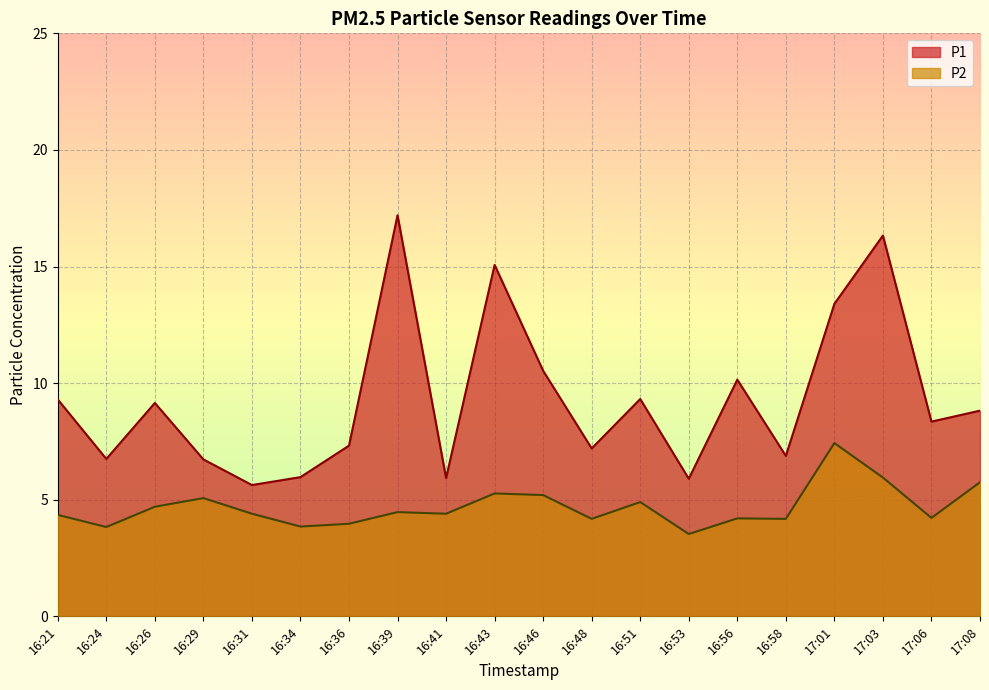

True or false: P1 and P2 cross at least once.

False